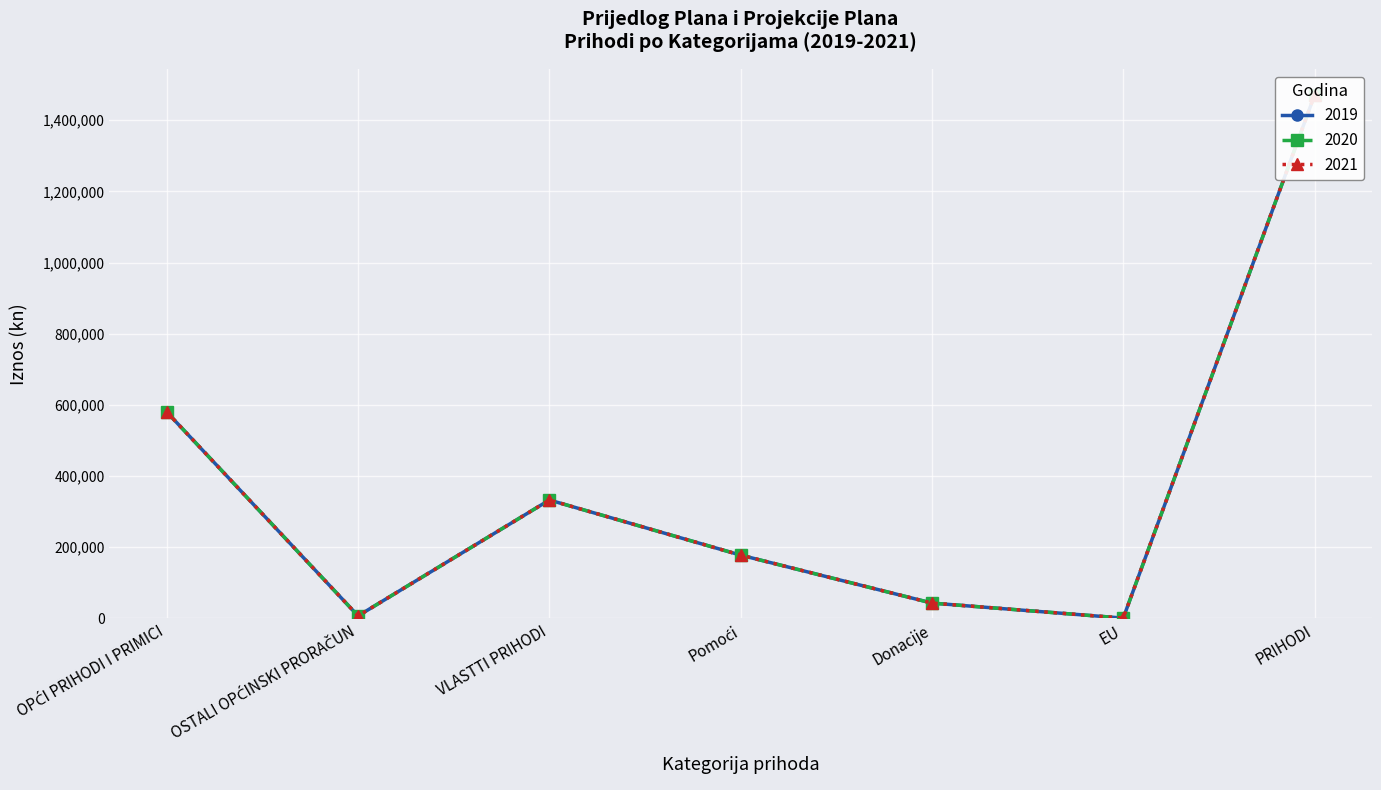

How many lines are shown in the chart?

3